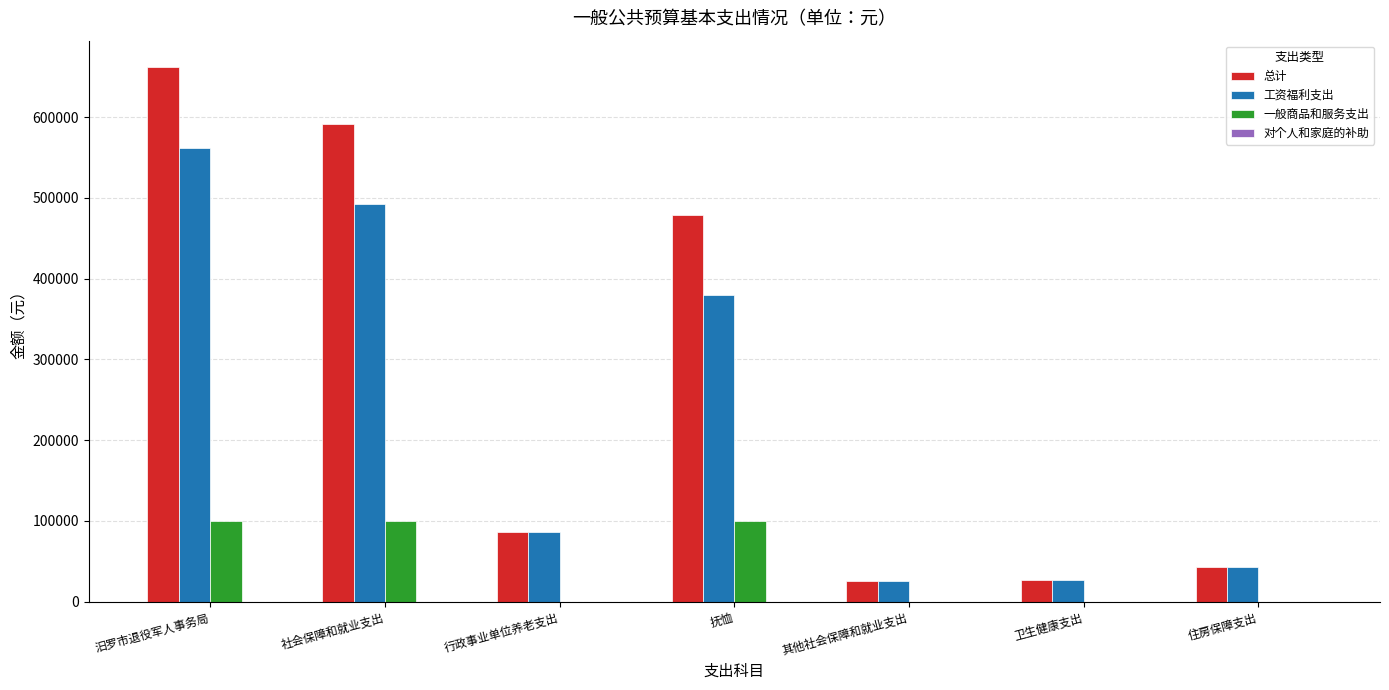

What is the maximum value shown in the chart?

661481